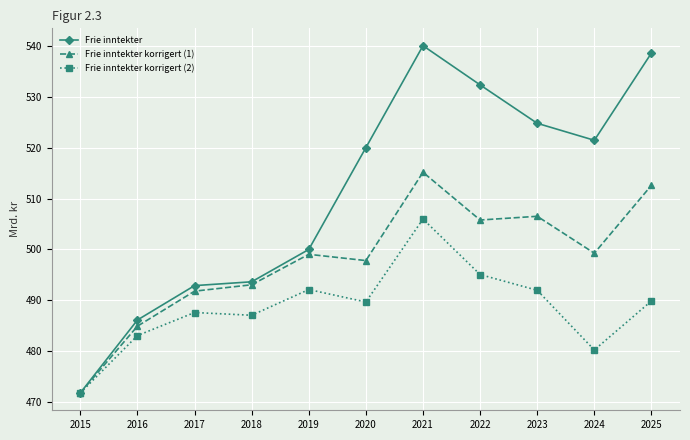

In Frie inntekter korrigert (2), how many points are higher than both neighbors (excluding endpoints)?

3